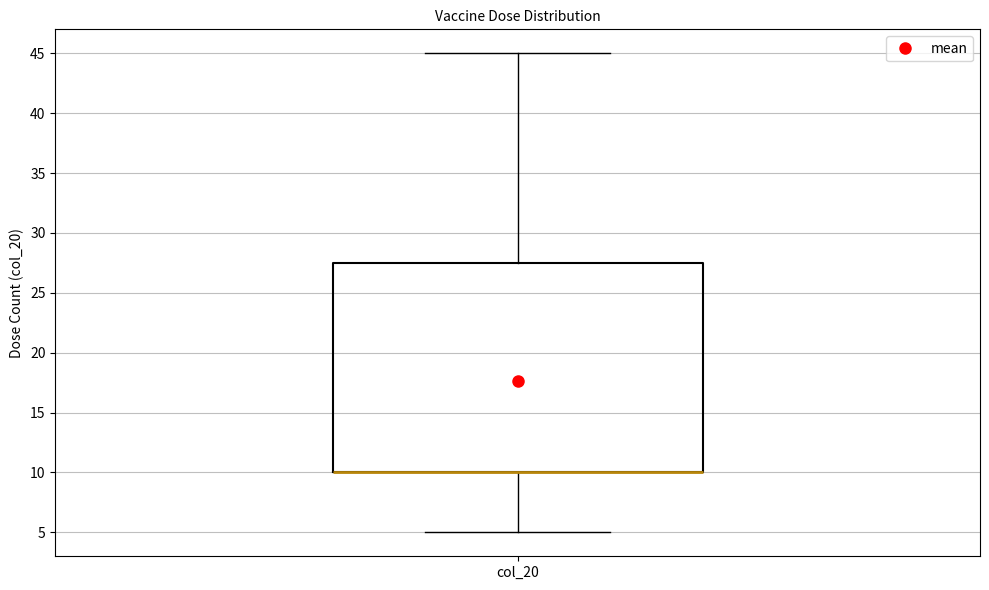

Read this box plot against the y-axis: the position of the median line, the range covered by the box, and the ends of both whiskers. The values are not printed on the chart, so give them approximately, as read against the axis.

median 10.0 (drawn on the box's lower edge), box 10.0 to 27.5, whiskers 5.0 to 45.0